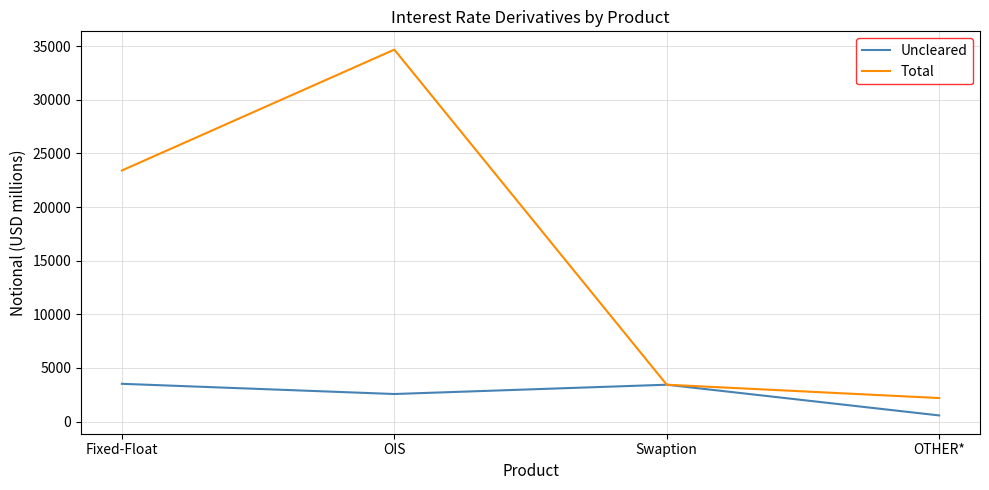

What are all the series names shown in the legend?

Uncleared, Total